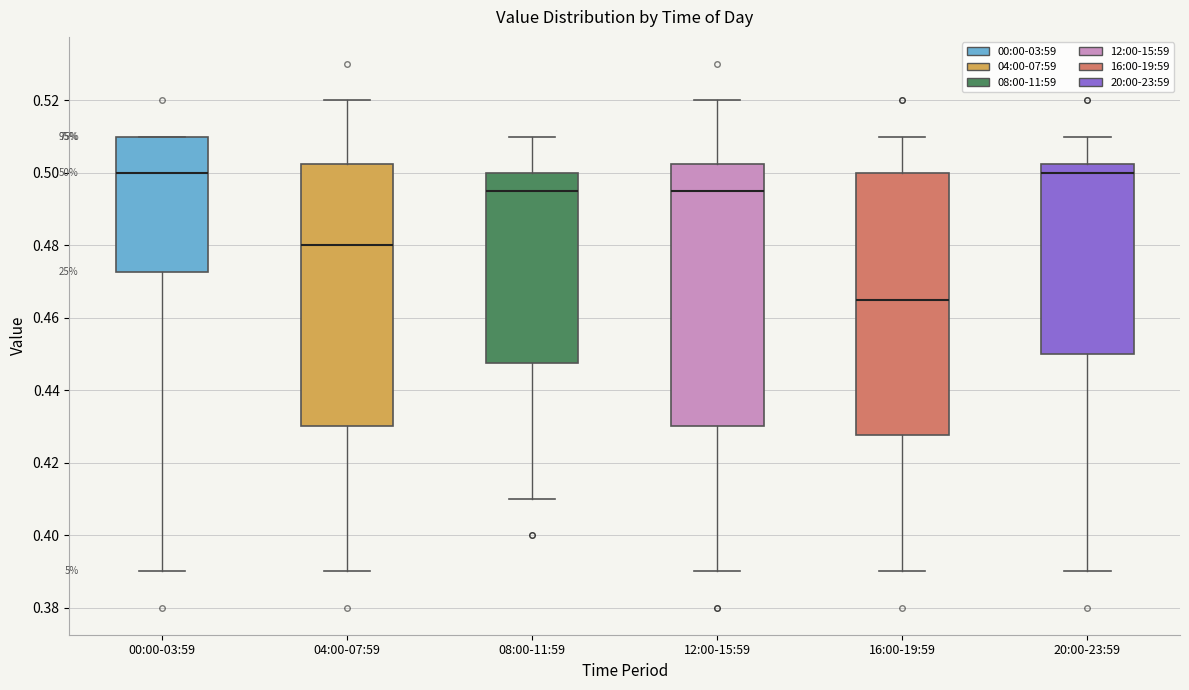

Reading left to right, read every box against the y-axis: the position of its median line, the range the box covers, and the ends of its whiskers. The values are not printed on the chart, so give them approximately, as read against the axis.

00:00-03:59: median 0.500, box 0.472 to 0.510, whiskers 0.390 to 0.510
04:00-07:59: median 0.480, box 0.430 to 0.502, whiskers 0.390 to 0.520
08:00-11:59: median 0.496, box 0.448 to 0.500, whiskers 0.410 to 0.510
12:00-15:59: median 0.496, box 0.430 to 0.502, whiskers 0.390 to 0.520
16:00-19:59: median 0.466, box 0.428 to 0.500, whiskers 0.390 to 0.510
20:00-23:59: median 0.500, box 0.450 to 0.502, whiskers 0.390 to 0.510